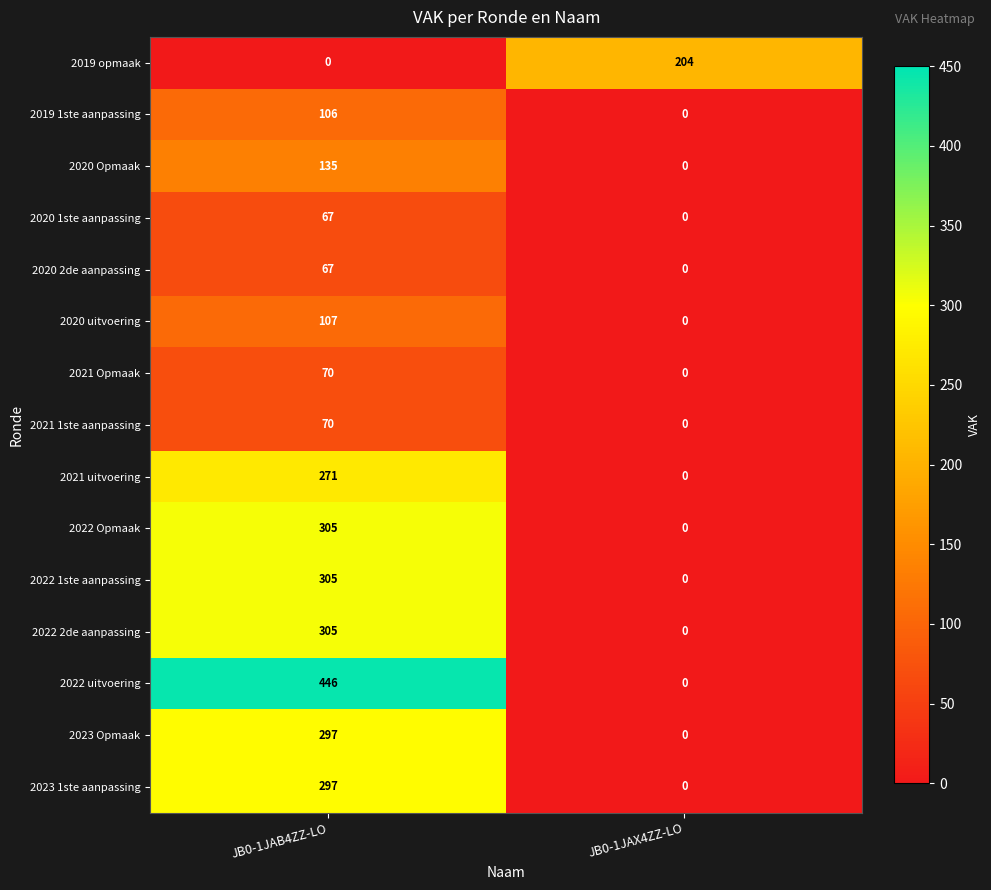

The 2021 Opmaak series shows 0 at JB0-1JAX4ZZ-LO. True or false?

True